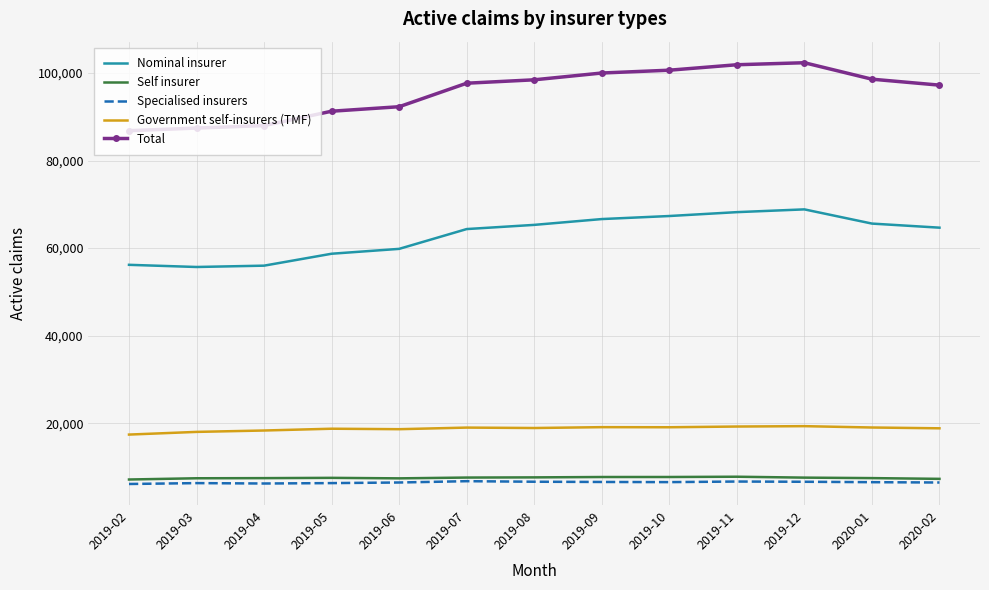

True or false: Government self-insurers (TMF) and Self insurer cross at least once.

False